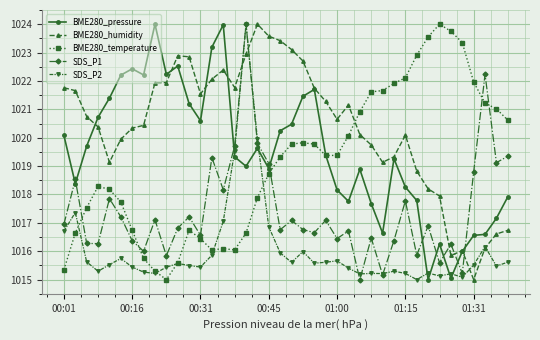

True or false: SDS_P1 and BME280_pressure intersect in this chart.

True